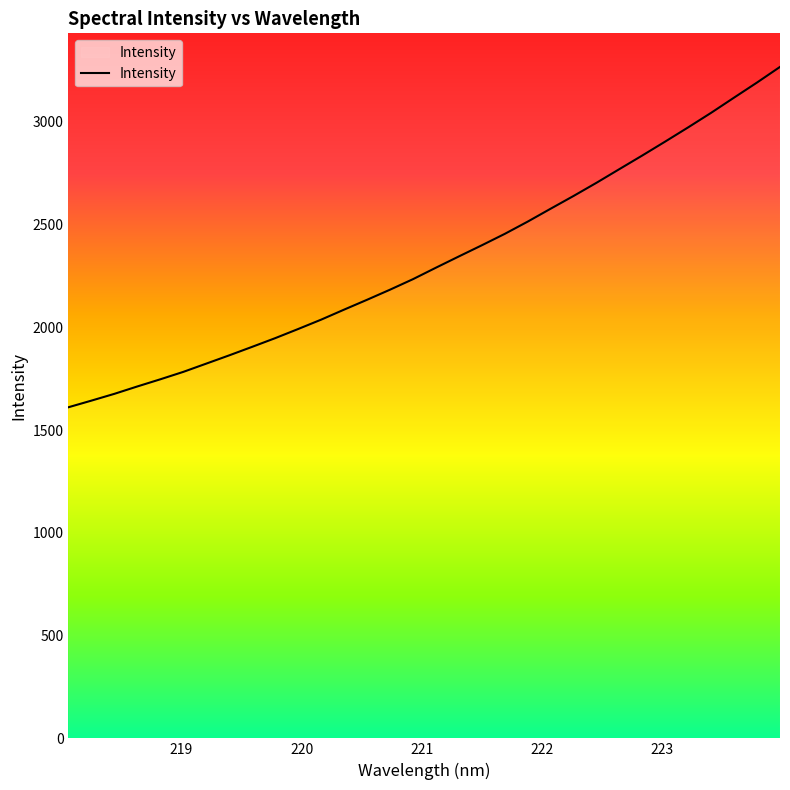

What is the greatest value displayed?

3267.7